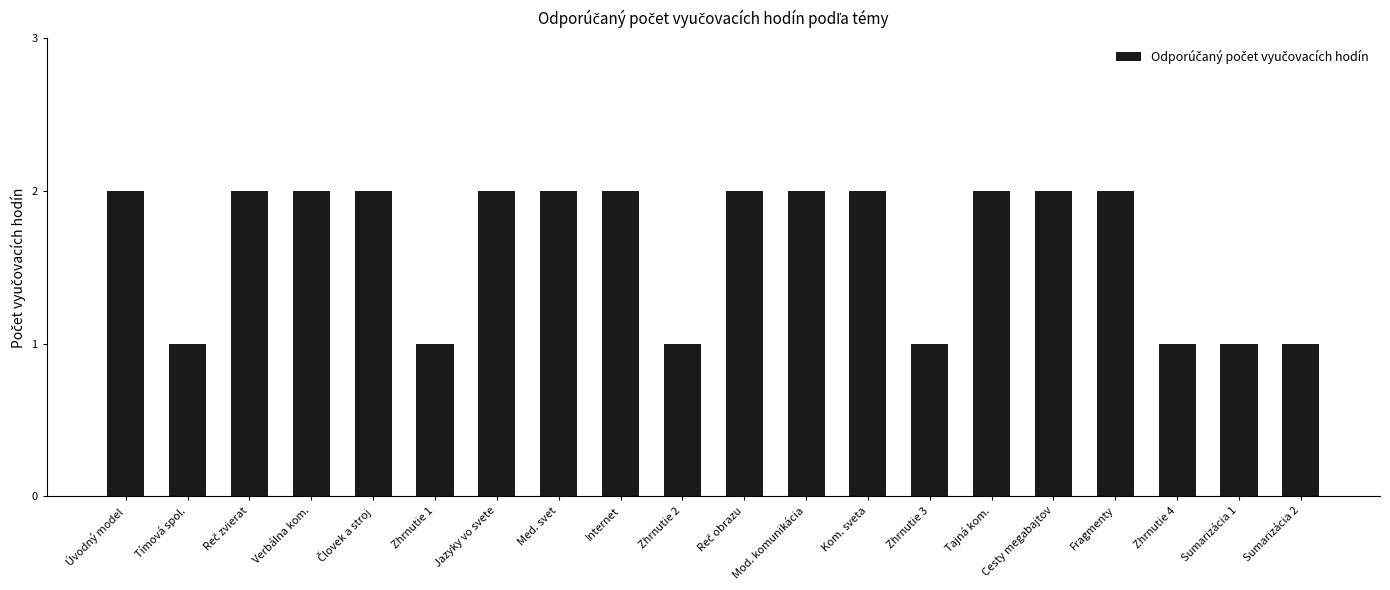

What is the average value?

2